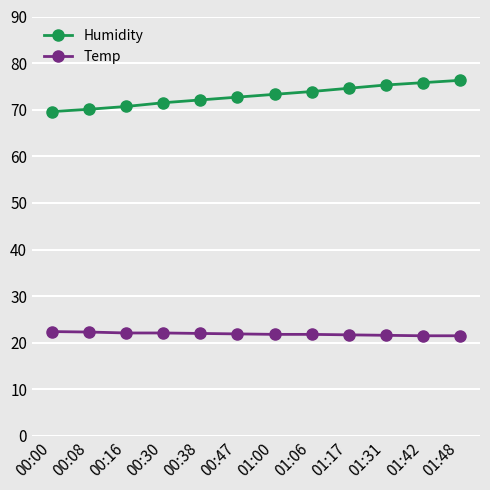

True or false: Temp has a value of 22.1 at 00:30.

True